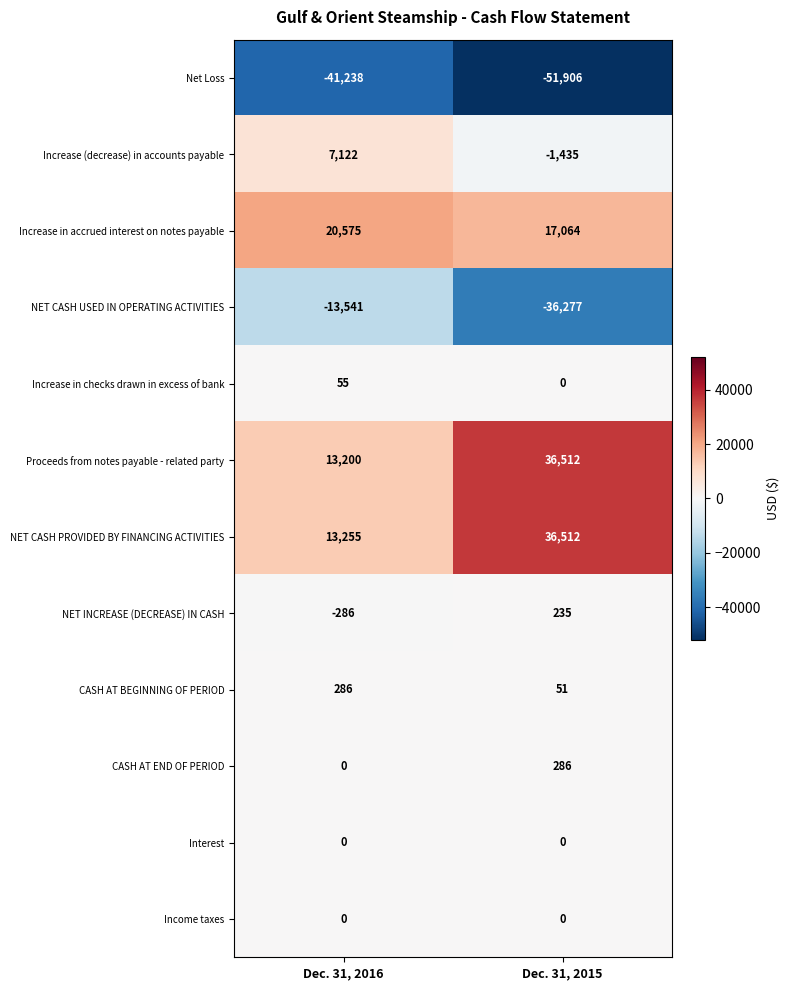

What is the difference between the highest and lowest values at Dec. 31, 2016?

61813